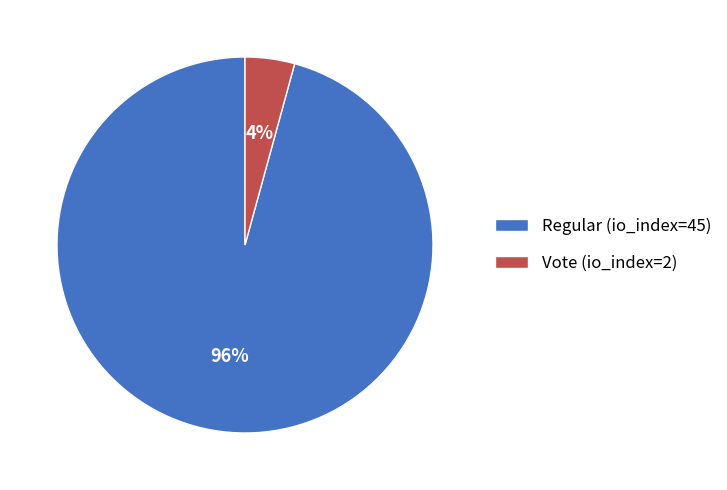

To the nearest percent, what portion does Regular (io_index=45) represent?

96%